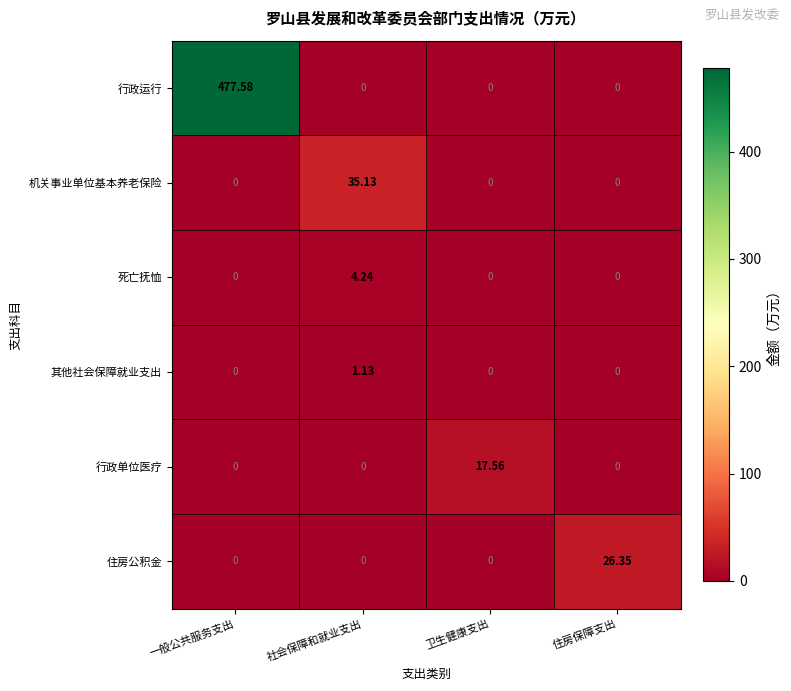

Which series changed the most between 一般公共服务支出 and 住房保障支出?

行政运行